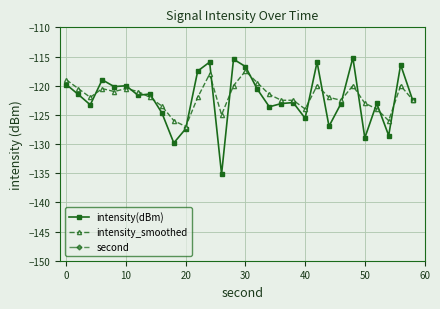

True or false: intensity_smoothed has a value of -69.4 at 30.

False